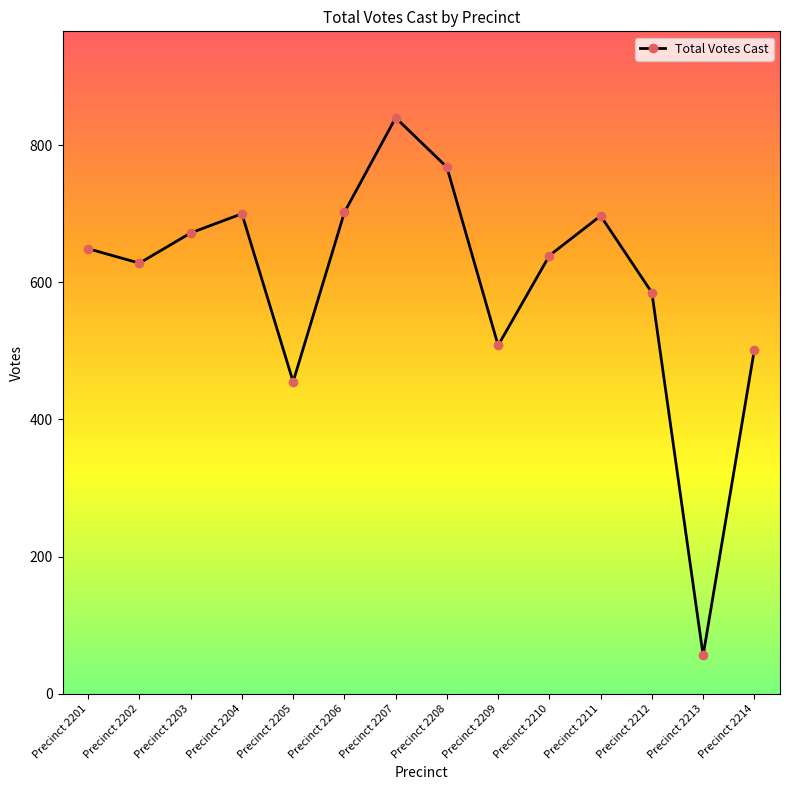

What is the difference between the maximum and minimum values?

784